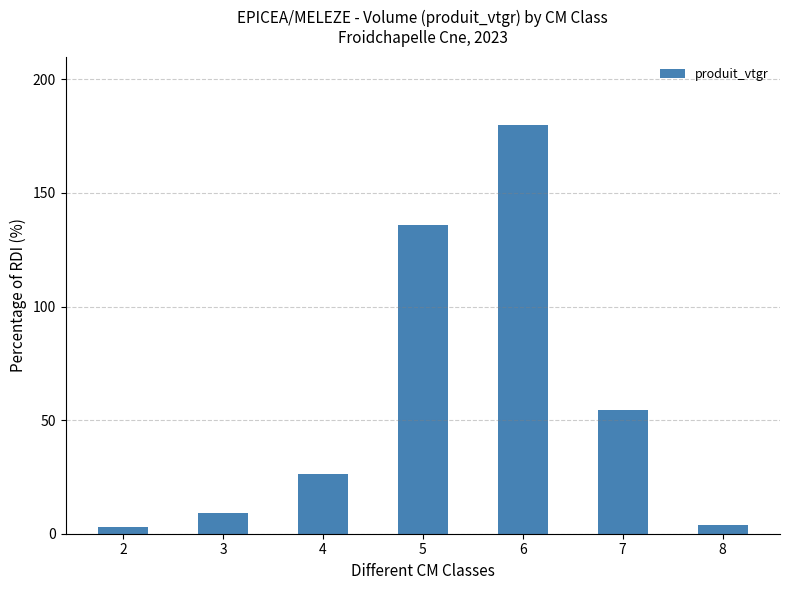

Where is the data nearest to the value 91?

7